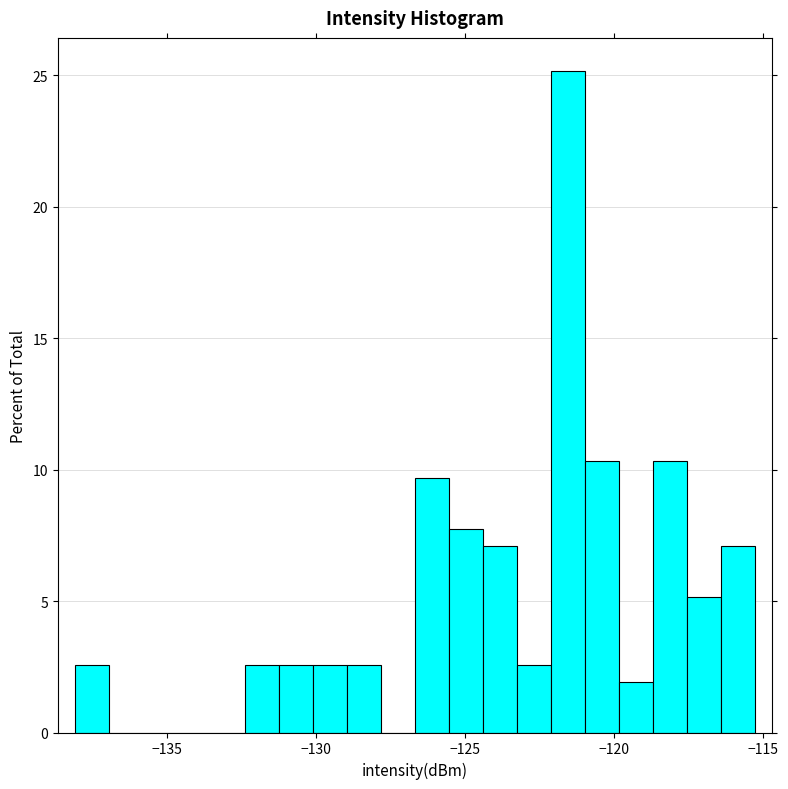

Read against the x-axis, roughly where is the centre of the tallest bar?

-121.5